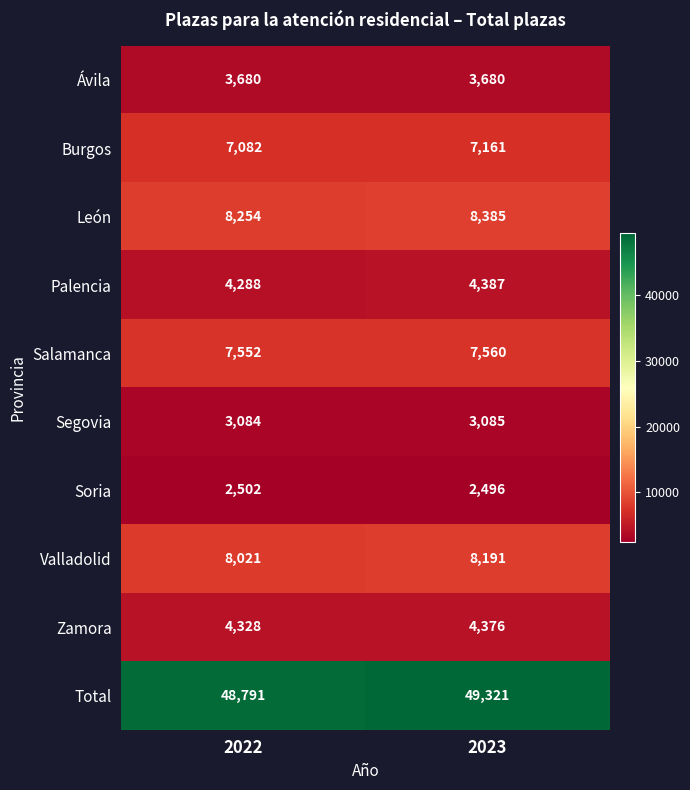

What is the maximum value shown in the chart?

49321